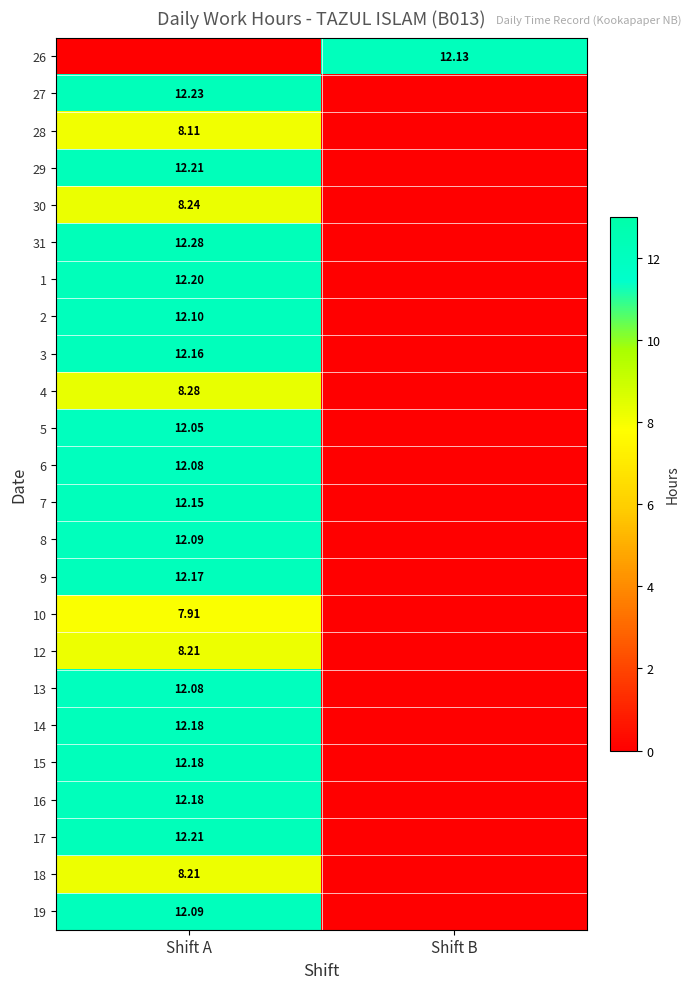

The 14 series shows 7.1 at Shift B. True or false?

False